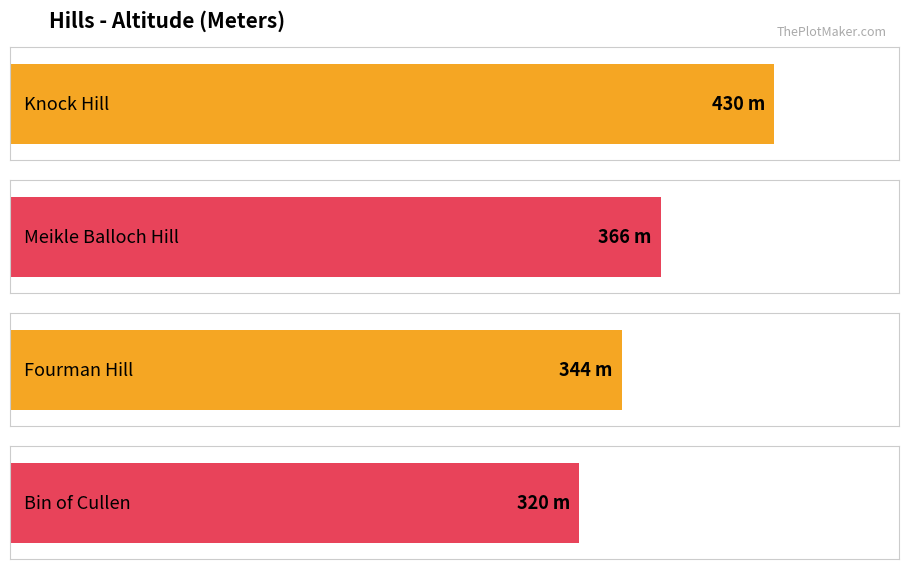

Which has a higher value, Knock Hill or Bin of Cullen?

Knock Hill